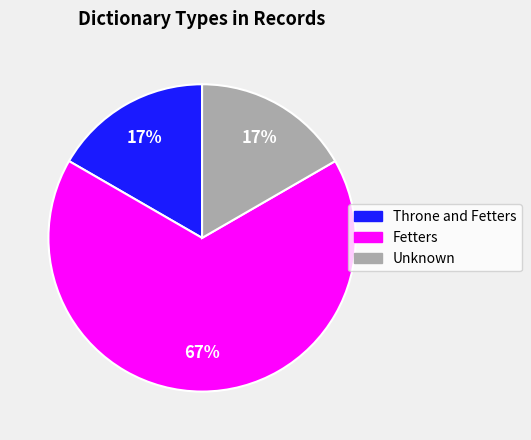

Is there any slice that represents more than half of the pie?

Yes